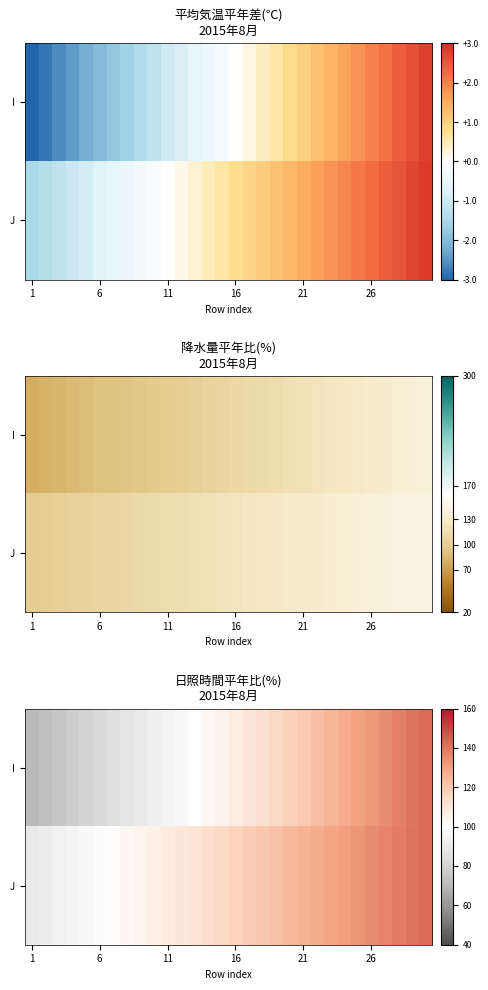

What is the lowest value of the J series?

90.0